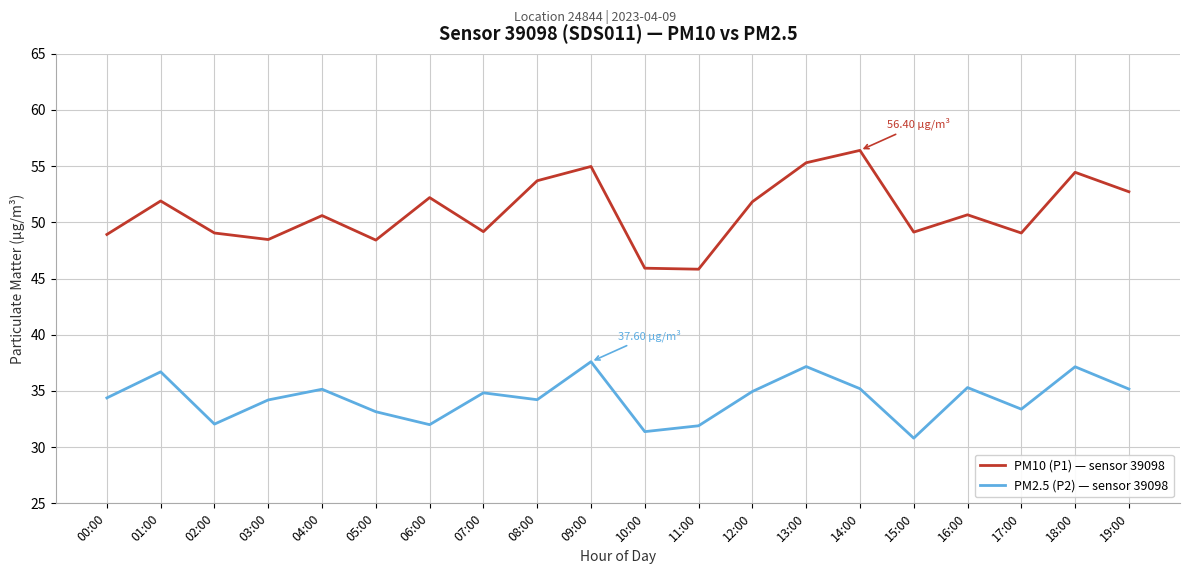

Rank the series by their average value, from lowest to highest.

PM2.5 (P2) — sensor 39098, PM10 (P1) — sensor 39098